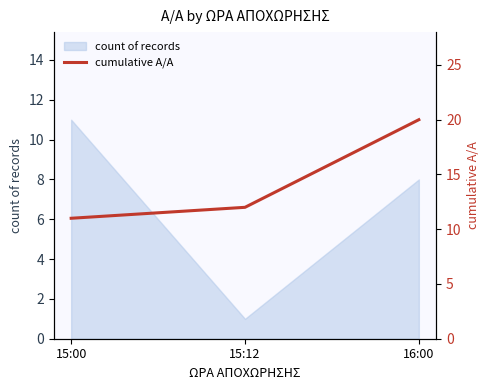

How many values are between 11 and 20?

3